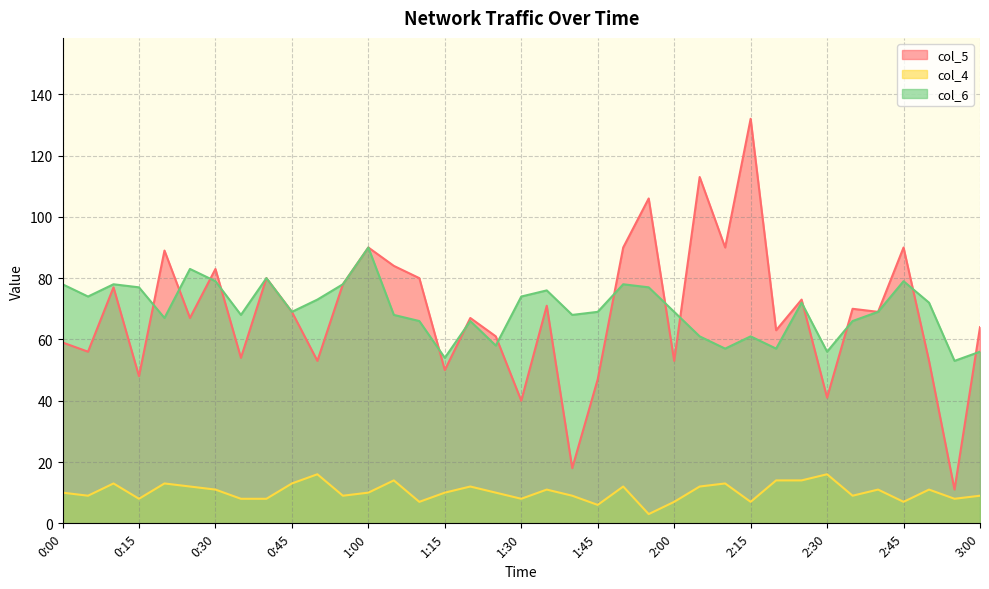

What is the spread (max minus min) of values at 1:45?

63